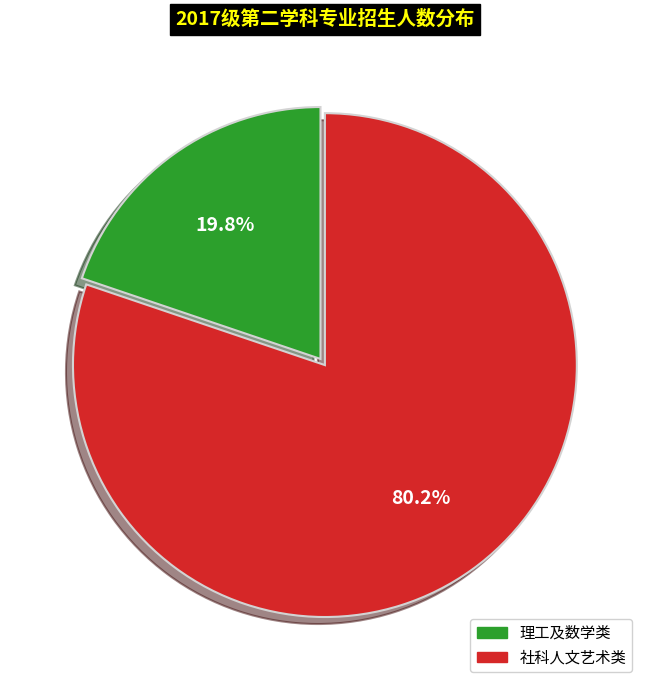

Is there a majority slice in this chart?

Yes